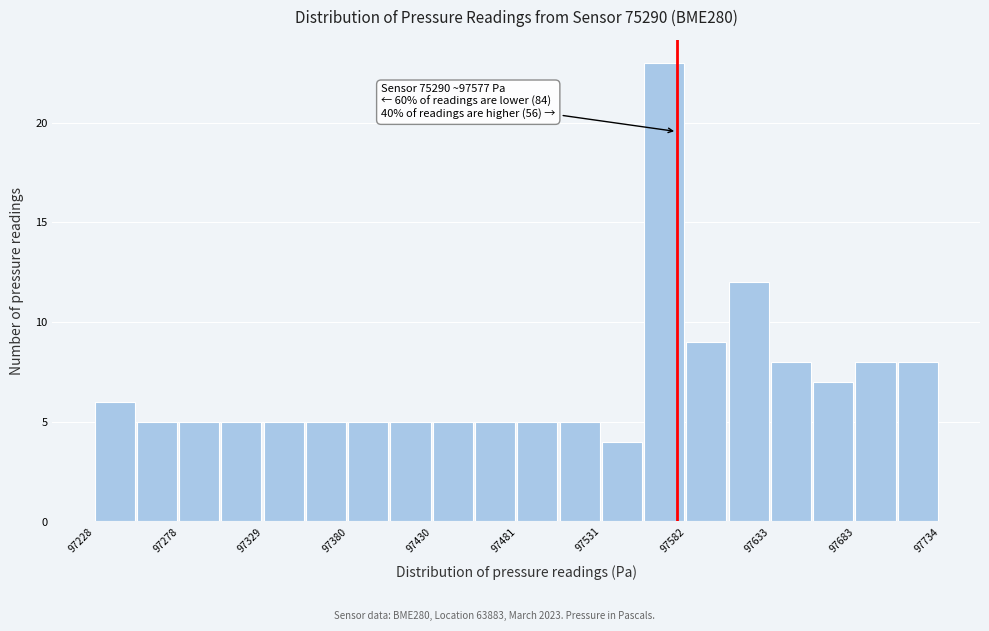

Around what value on the x-axis is the tallest bar? Give the approximate position of its centre, as read against the axis.

97570